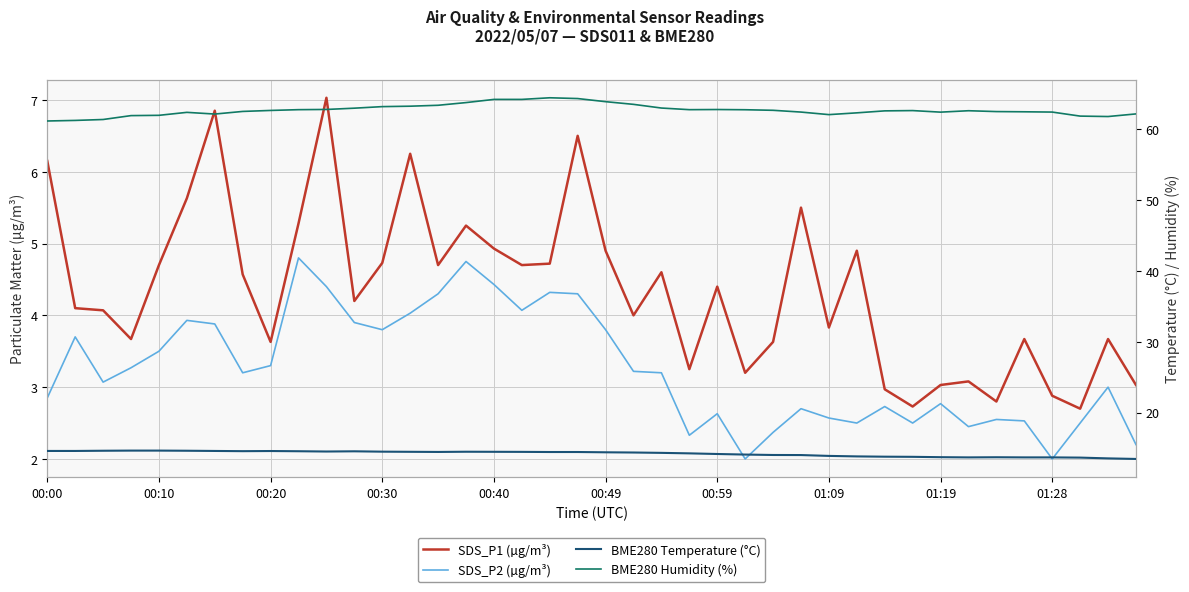

Does the chart display data point markers on the line(s)?

No